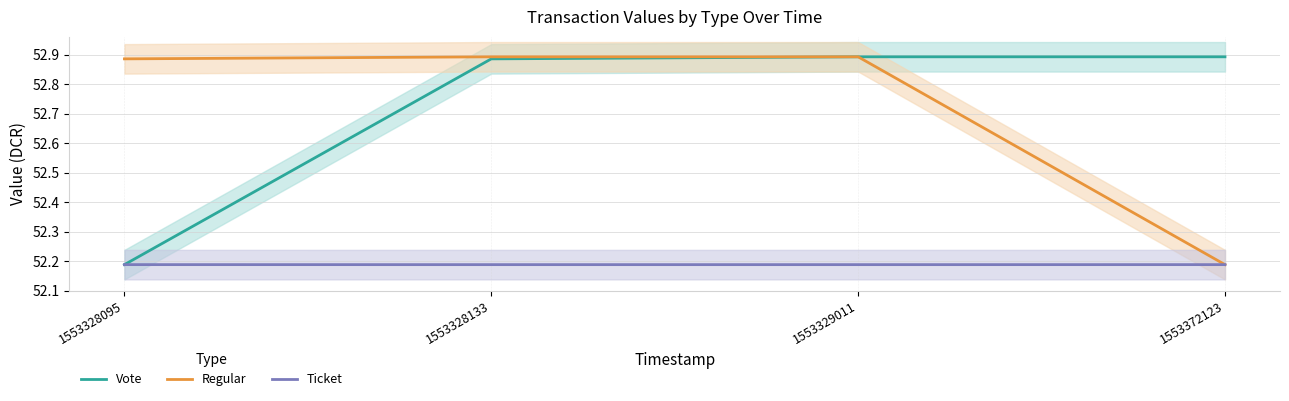

Does the chart display data point markers on the line(s)?

No